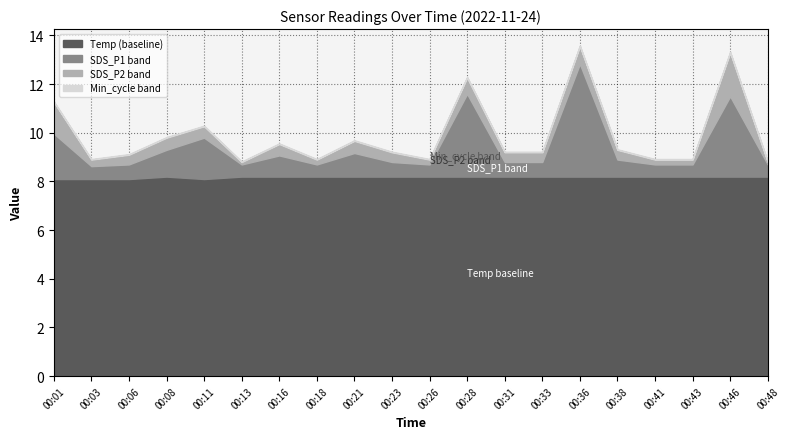

What is the value of the SDS_P2 point at the 13th from the left?

0.4